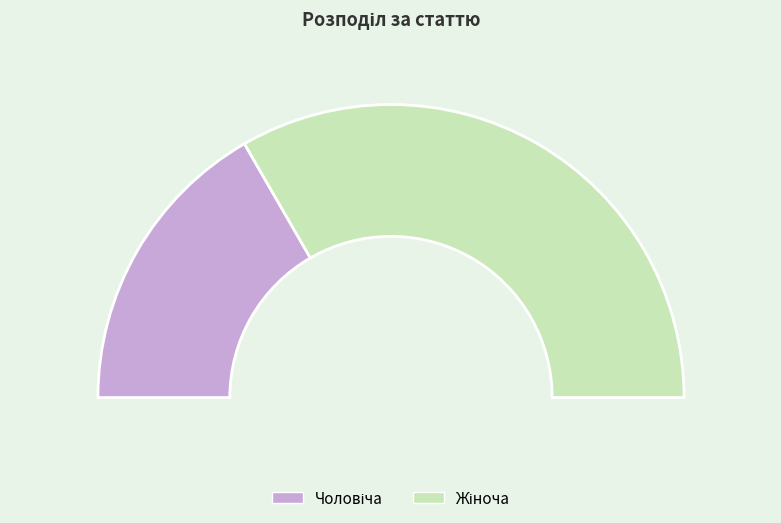

What is the change in value from Чоловіча to Жіноча?

+1